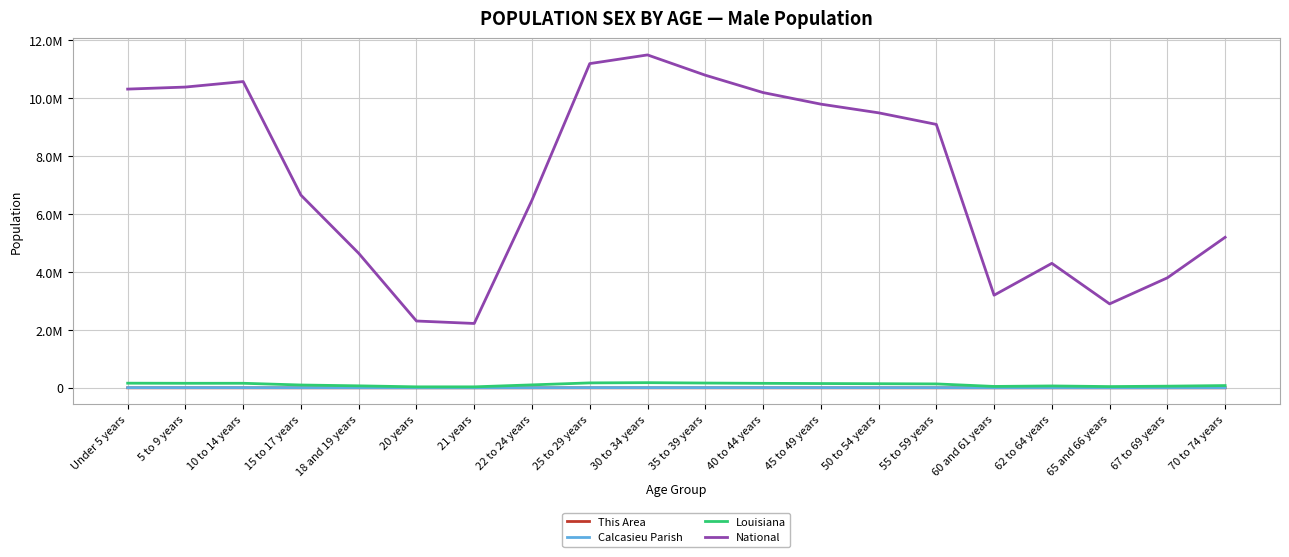

What is the difference between the highest and lowest values at 65 and 66 years?

2899970